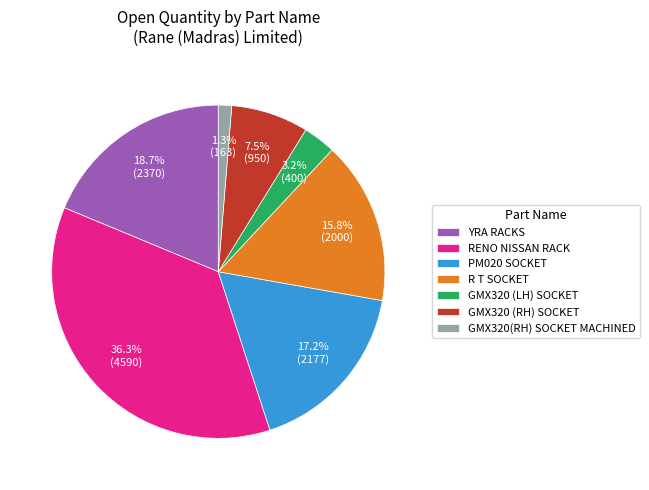

Which has a higher value, GMX320 (RH) SOCKET or YRA RACKS?

YRA RACKS